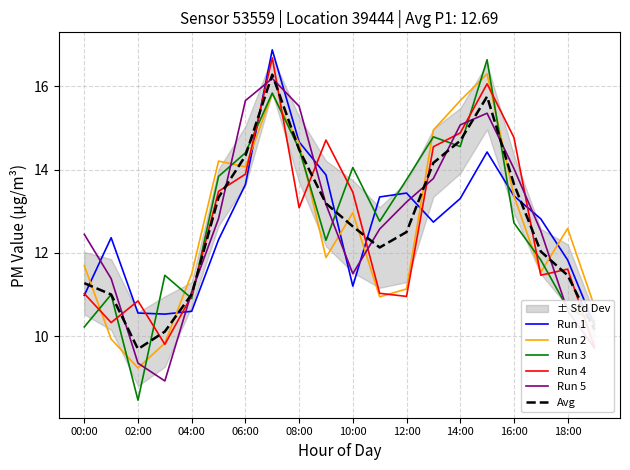

After their last crossing, which series has the higher values: Run 2 or Run 5?

Run 2